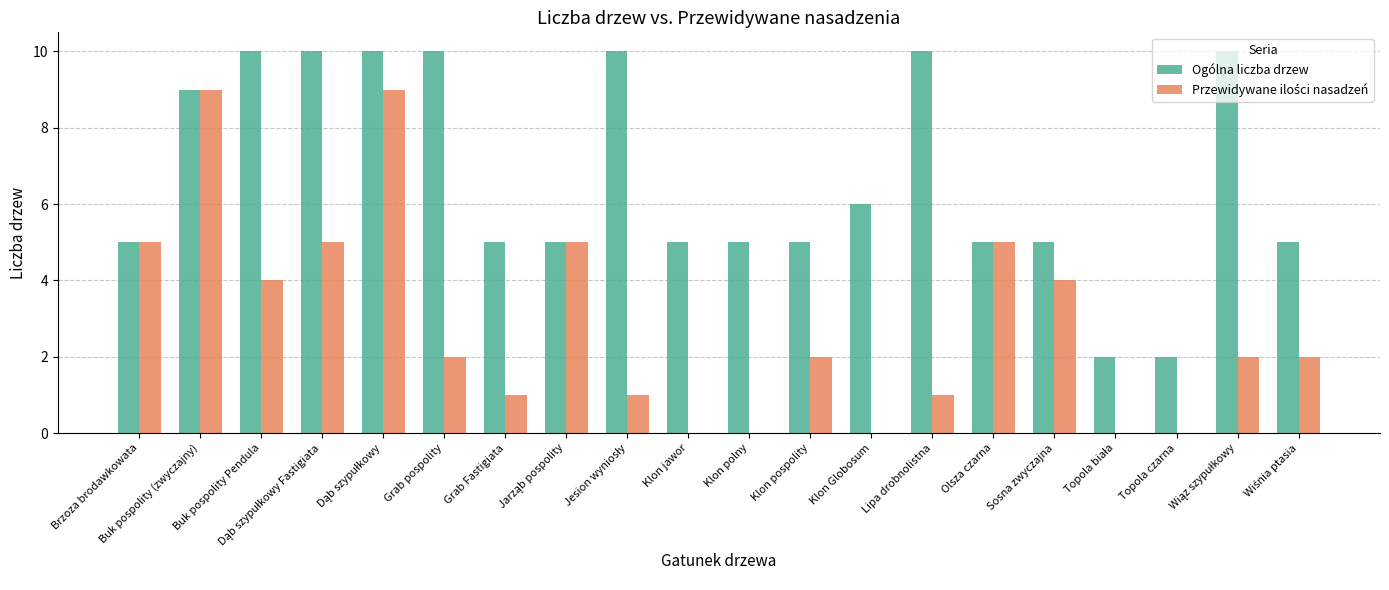

Which series has the largest total across all categories?

Ogólna liczba drzew